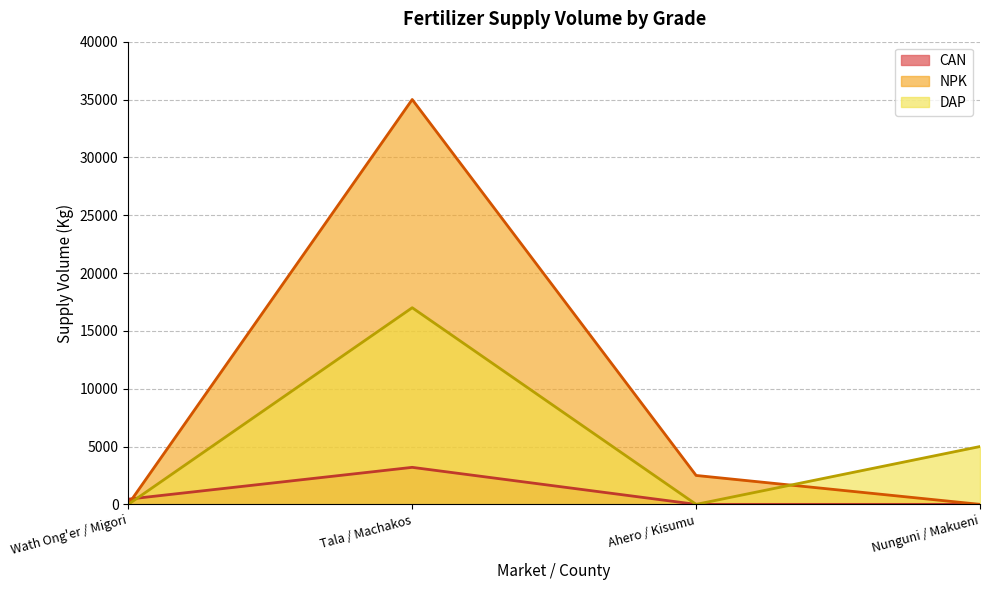

Reading right to left, list all the values displayed in this chart.

CAN: Nunguni / Makueni=0	Ahero / Kisumu=0	Tala / Machakos=3200	Wath Ong'er / Migori=450
NPK: Nunguni / Makueni=0	Ahero / Kisumu=2500	Tala / Machakos=35000	Wath Ong'er / Migori=0
DAP: Nunguni / Makueni=5000	Ahero / Kisumu=0	Tala / Machakos=17000	Wath Ong'er / Migori=0